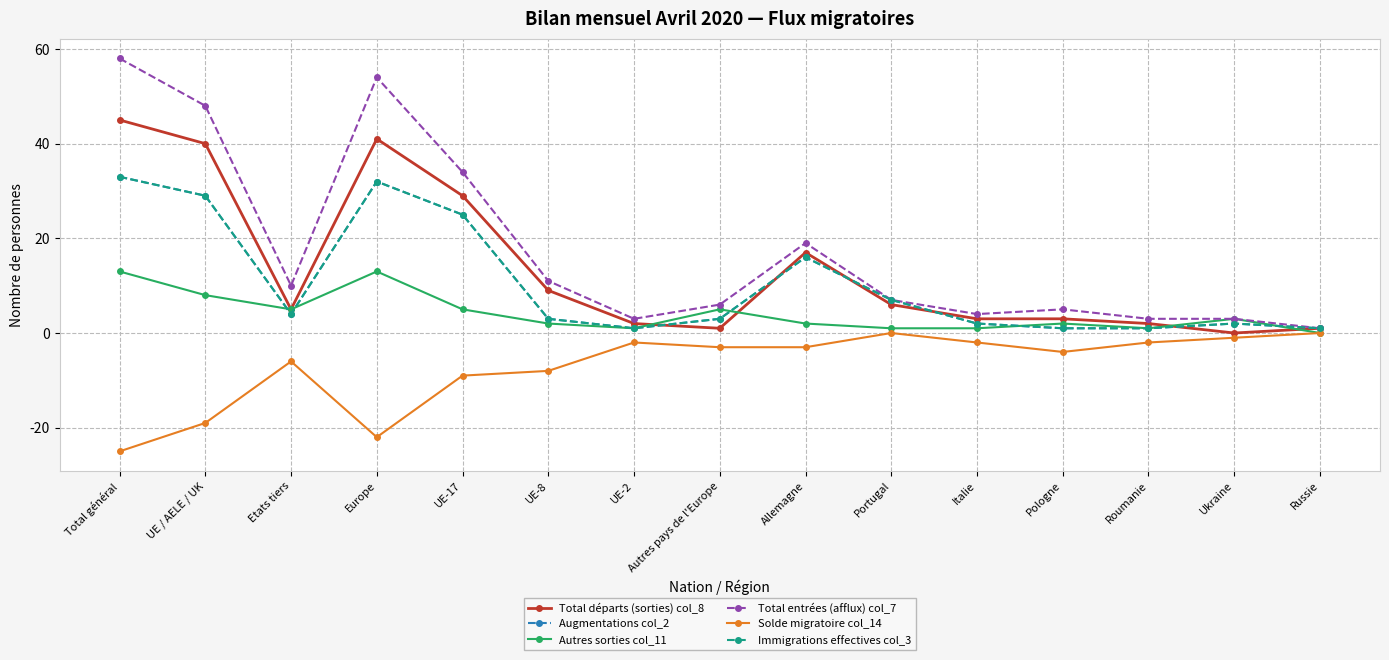

Is this an area chart (filled region under the line)?

No